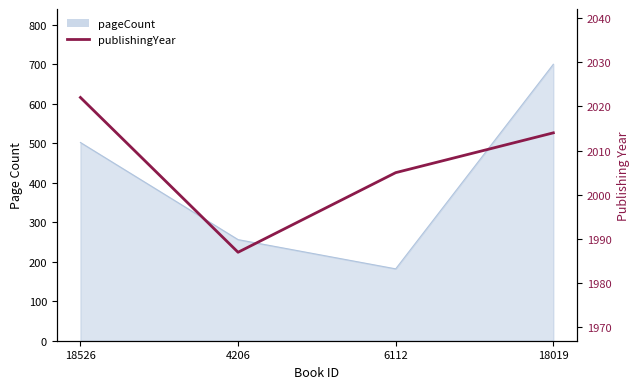

At which category does the data reach its first local valley?

4206